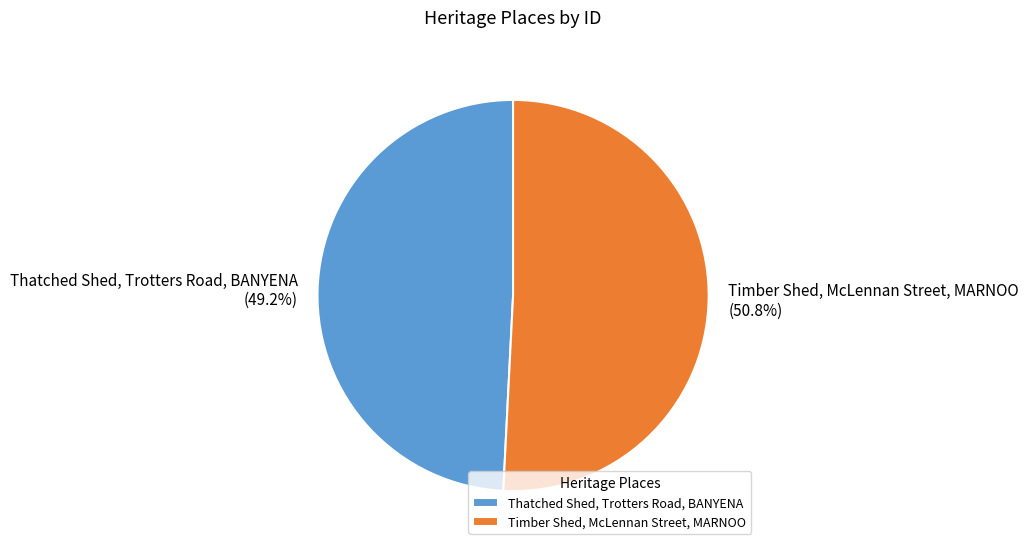

Rank the categories by value from highest to lowest.

Timber Shed, McLennan Street, MARNOO, Thatched Shed, Trotters Road, BANYENA